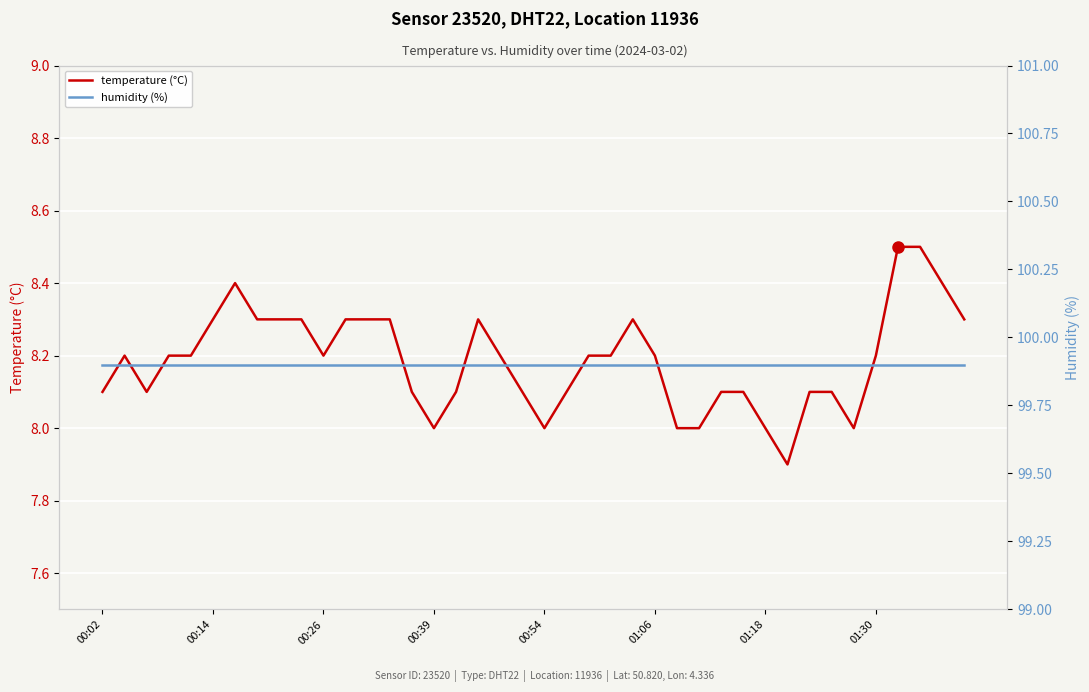

Reading left to right, extract all data points from this chart.

temperature (°C): 8.1	8.2	8.1	8.2	8.2	8.3	8.4	8.3	8.3	8.3	8.2	8.3	8.3	8.3	8.1	8.0	8.1	8.3	8.2	8.1	8.0	8.1	8.2	8.2	8.3	8.2	8.0	8.0	8.1	8.1	8.0	7.9	8.1	8.1	8.0	8.2	8.5	8.5	8.4	8.3
humidity (%): 99.9	99.9	99.9	99.9	99.9	99.9	99.9	99.9	99.9	99.9	99.9	99.9	99.9	99.9	99.9	99.9	99.9	99.9	99.9	99.9	99.9	99.9	99.9	99.9	99.9	99.9	99.9	99.9	99.9	99.9	99.9	99.9	99.9	99.9	99.9	99.9	99.9	99.9	99.9	99.9